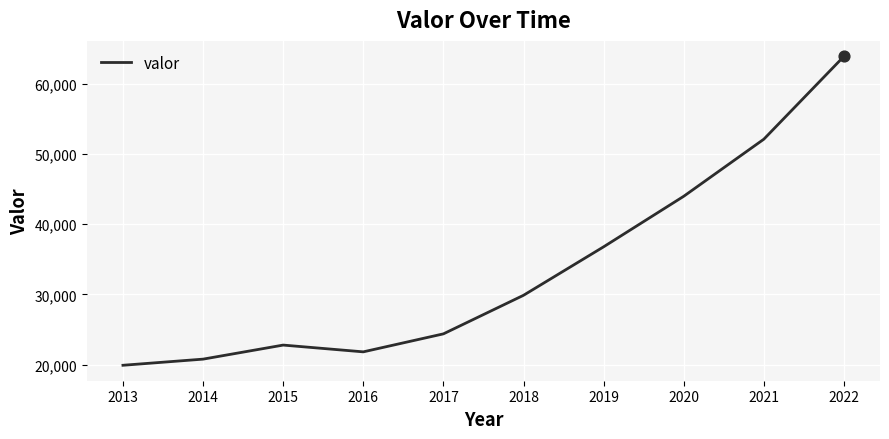

What is the change in value from 2014 to 2015?

+2001